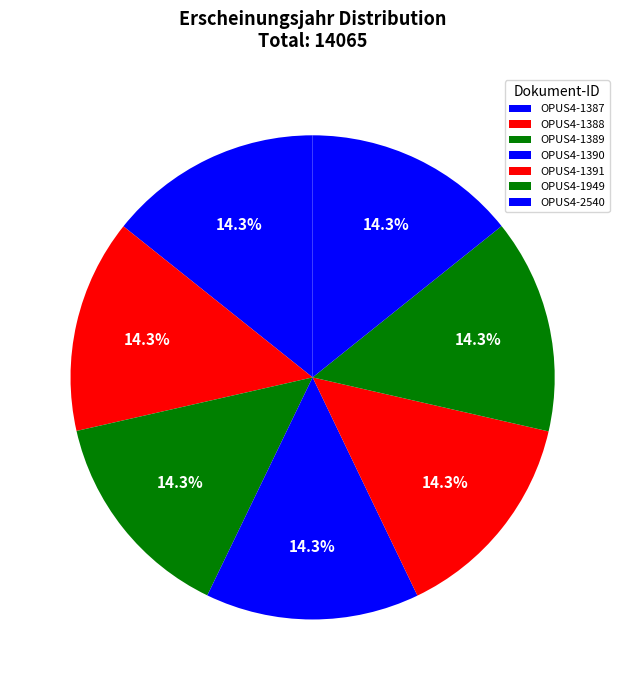

Count the number of slices in the pie.

7